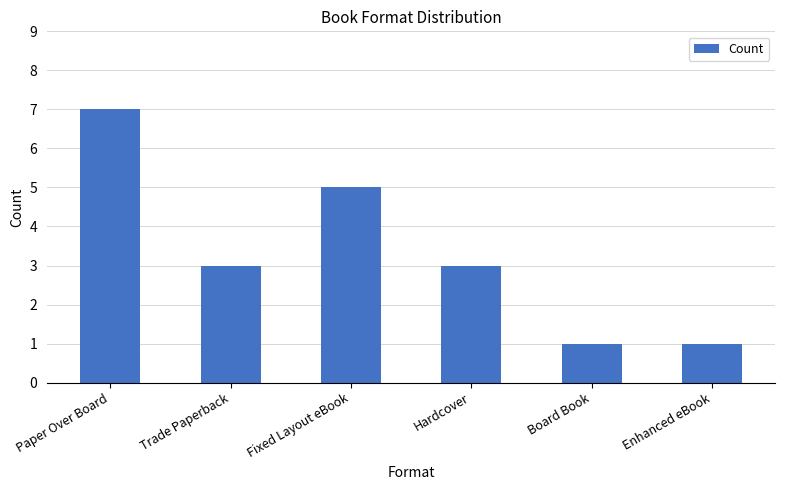

What is the change in value from Trade Paperback to Enhanced eBook?

-2